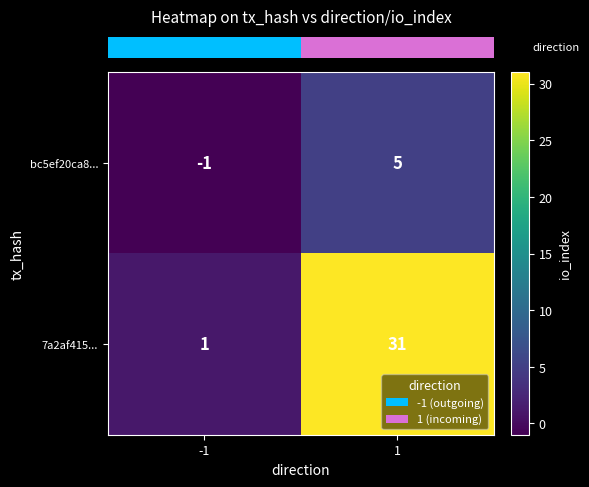

What is the difference between the highest and lowest values at 1?

26